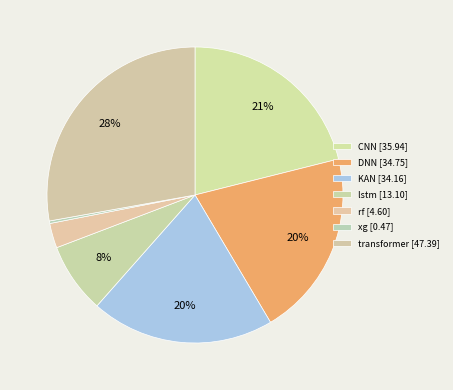

Rank the categories by value from lowest to highest.

xg, rf, lstm, KAN, DNN, CNN, transformer